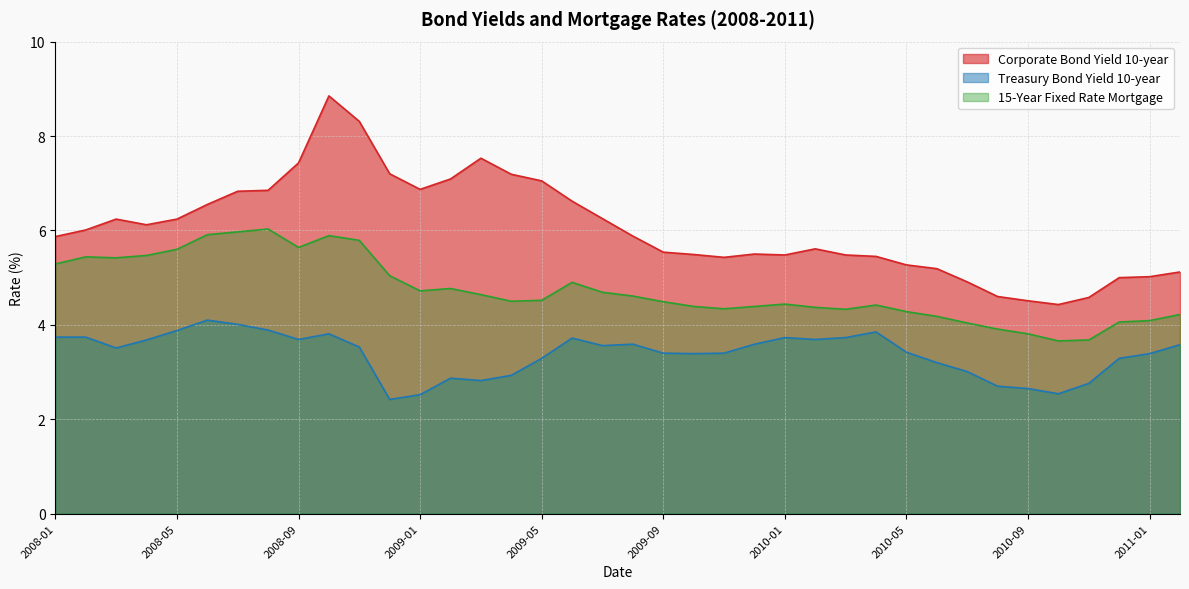

Between 2008-12 and 2009-04, which series saw the biggest shift?

15-Year Fixed Rate Mortgage